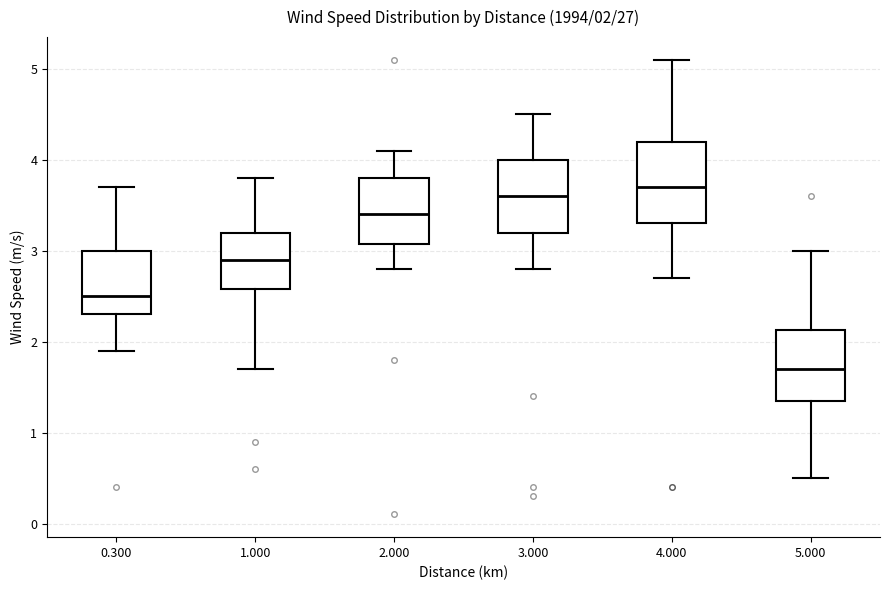

Comparing the boxes themselves (not the whiskers), which one is the tallest?

4.000